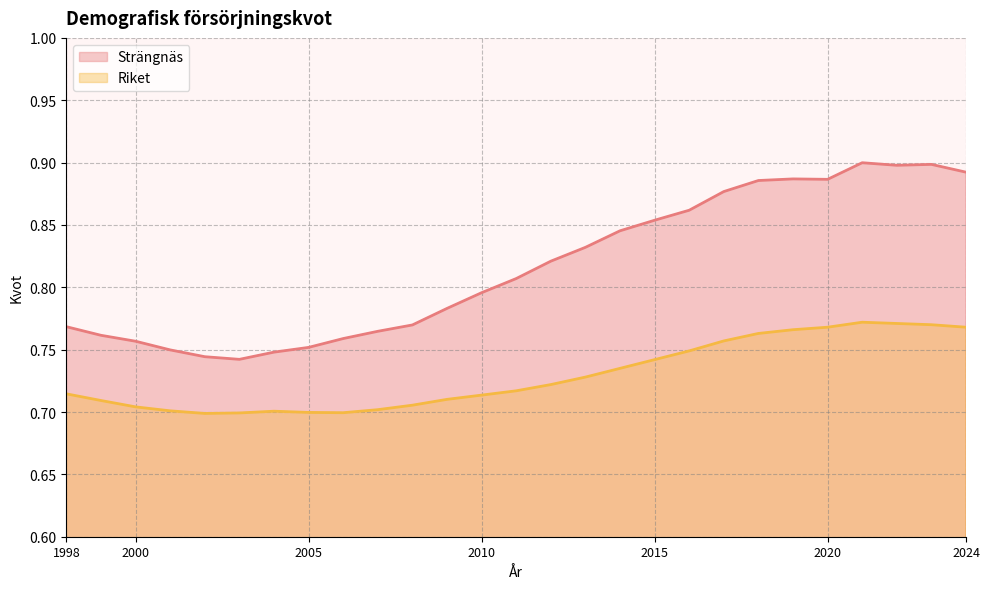

True or false: Strängnäs has more than 2 interior local peaks.

True